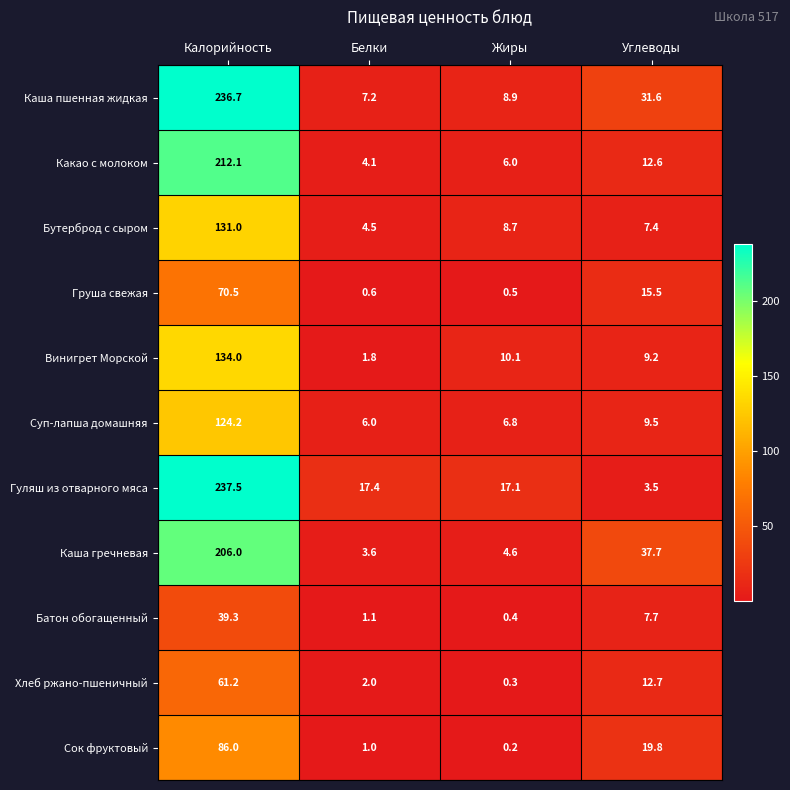

The Винигрет Морской series shows 10.1 at Жиры. True or false?

True